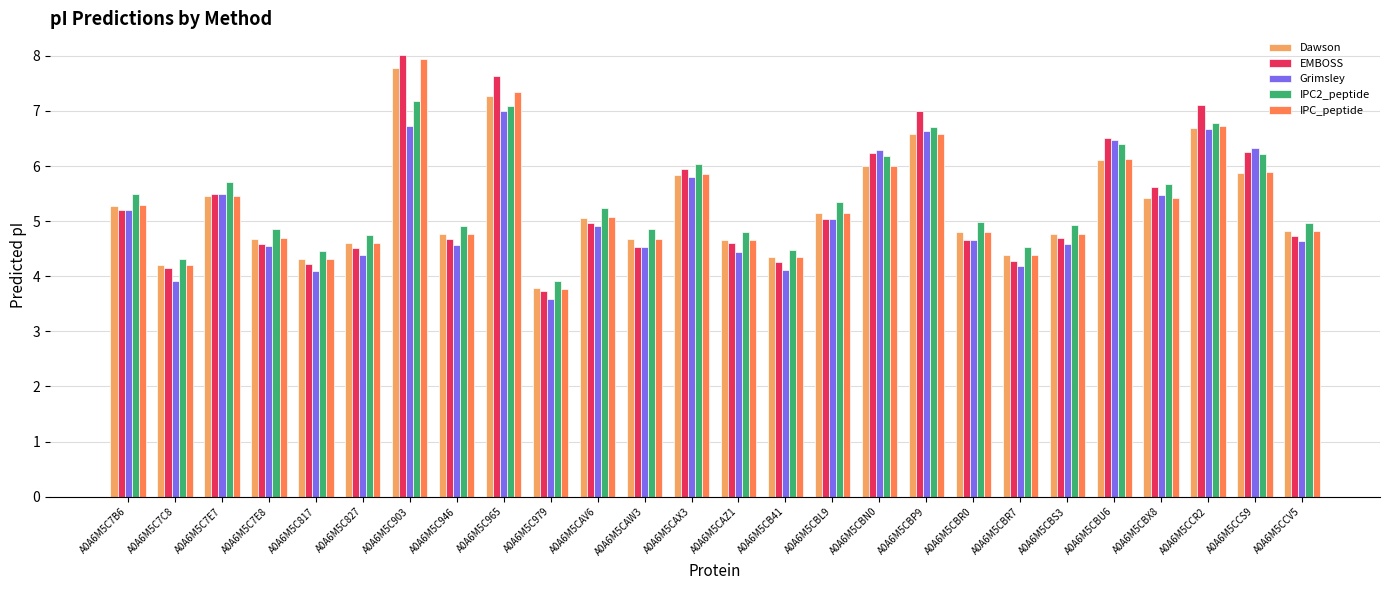

What position from the right is A0A6M5CAX3?

14